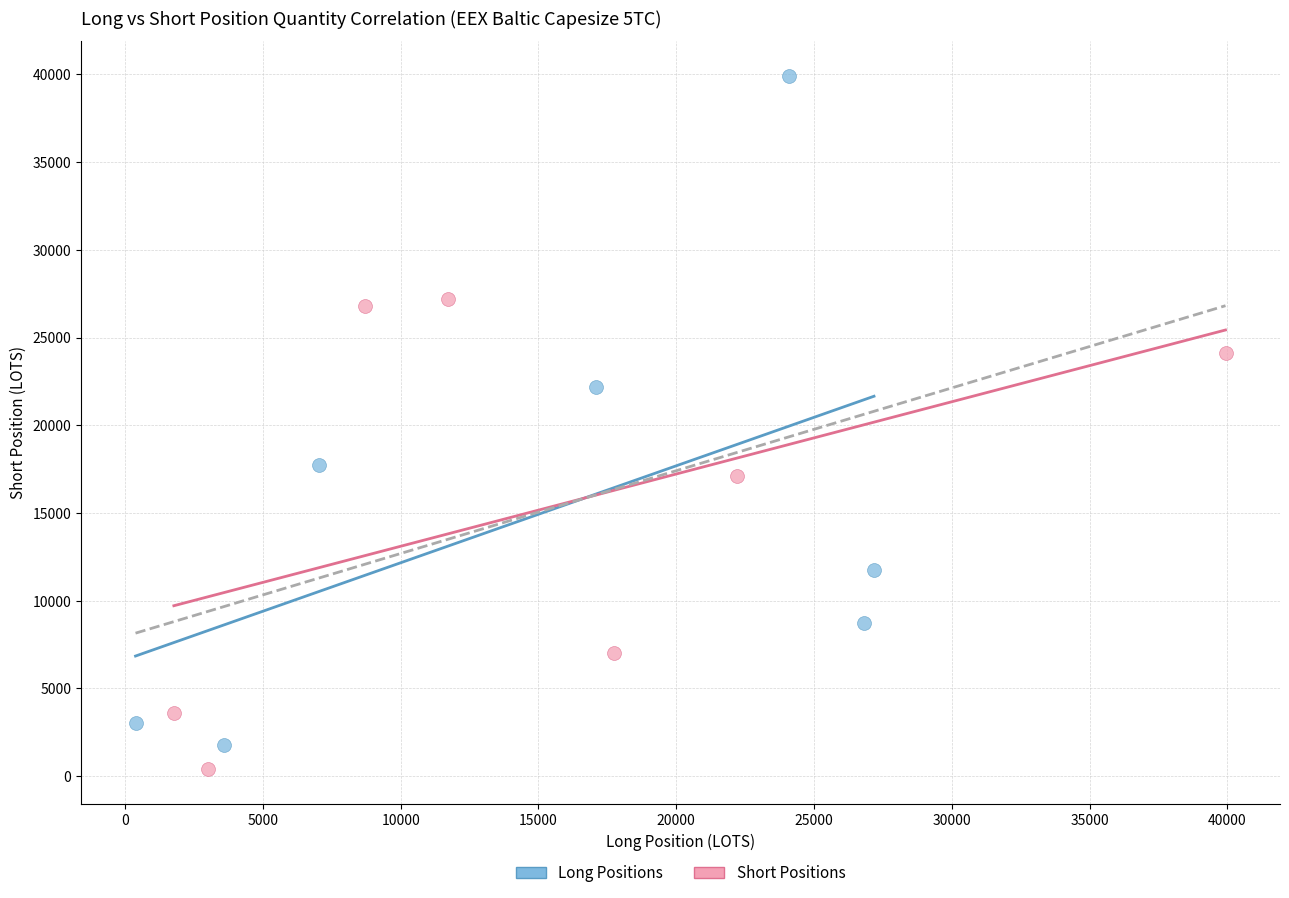

Which series contains the lowest Y value?

Short Positions